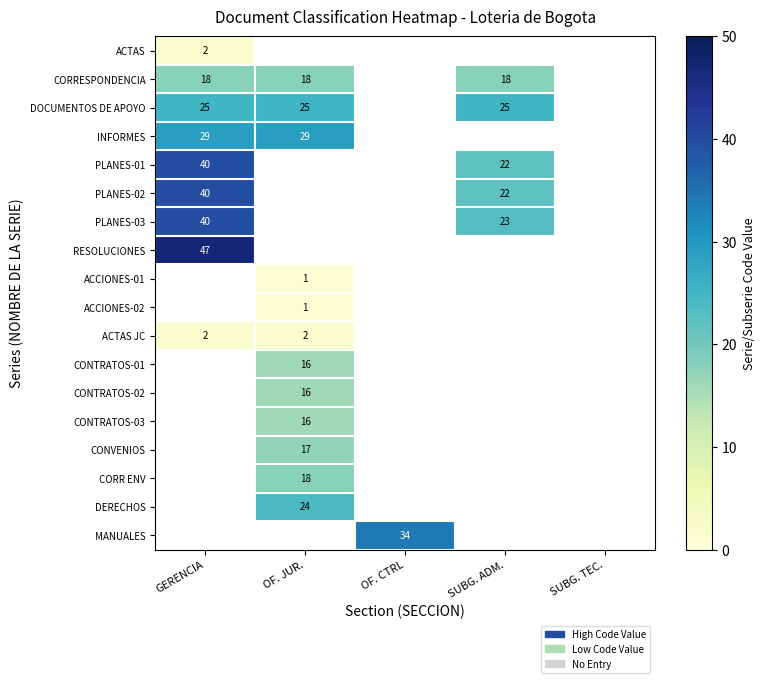

Is it true that CORRESPONDENCIA equals 6 at SUBG. ADM.?

False